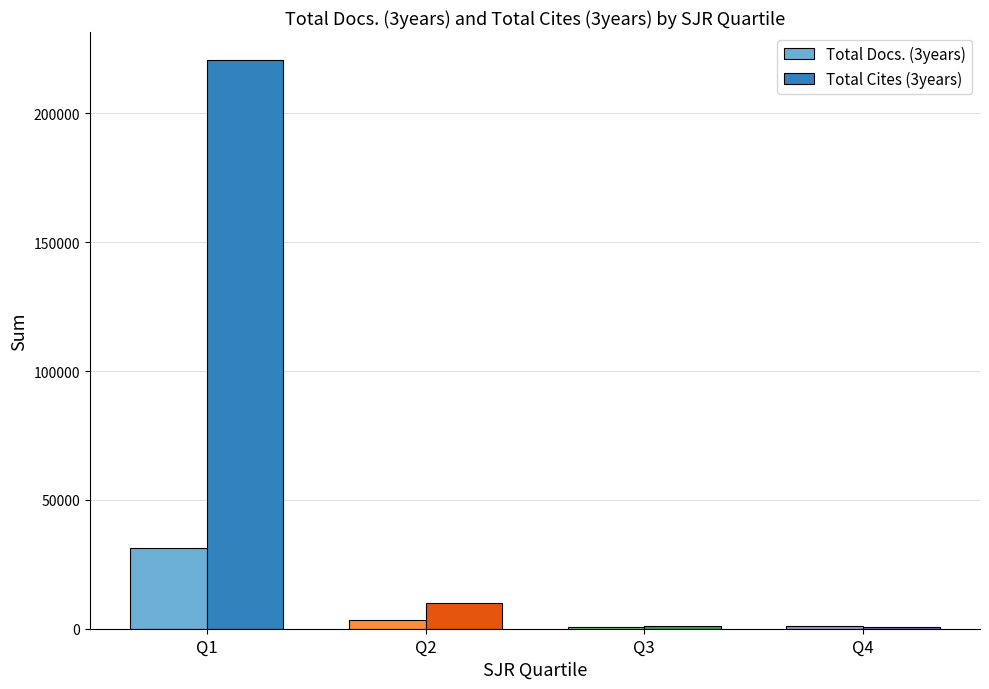

Which series has the largest total across all categories?

Total Cites (3years)